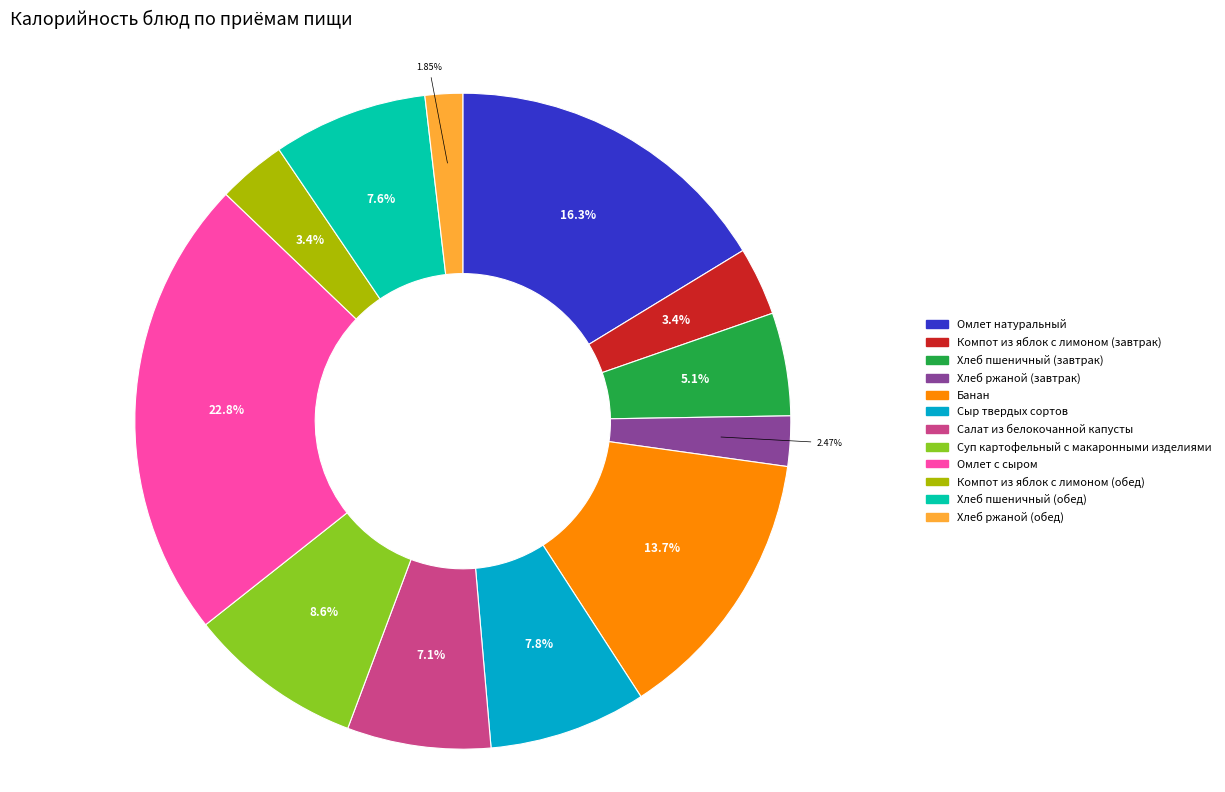

To the nearest percent, what portion does Омлет натуральный represent?

16%